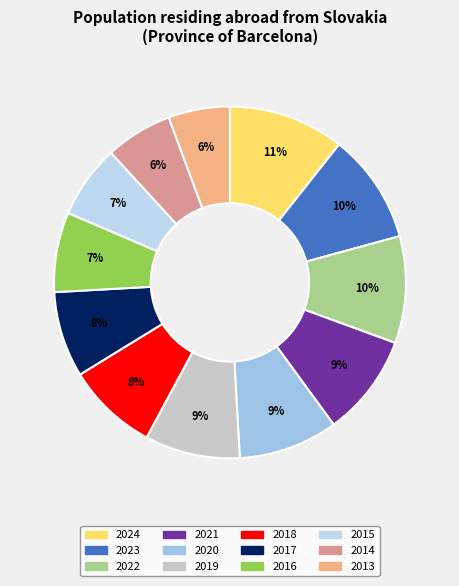

How many segments does this pie chart have?

12